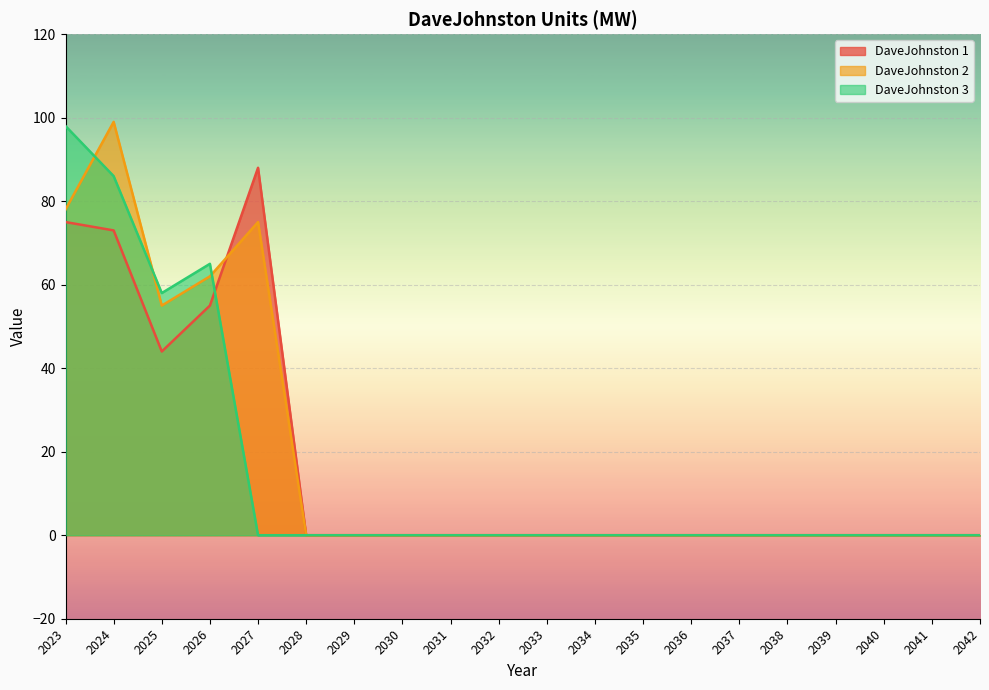

What is the greatest value displayed?

99